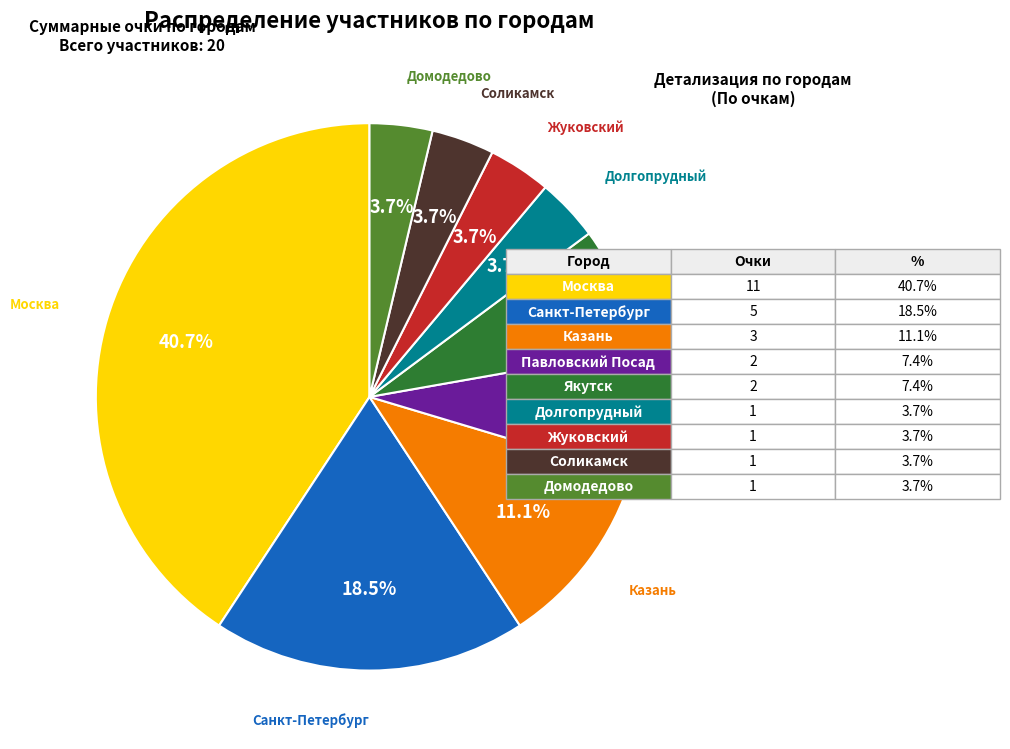

Is there a majority slice in this chart?

No